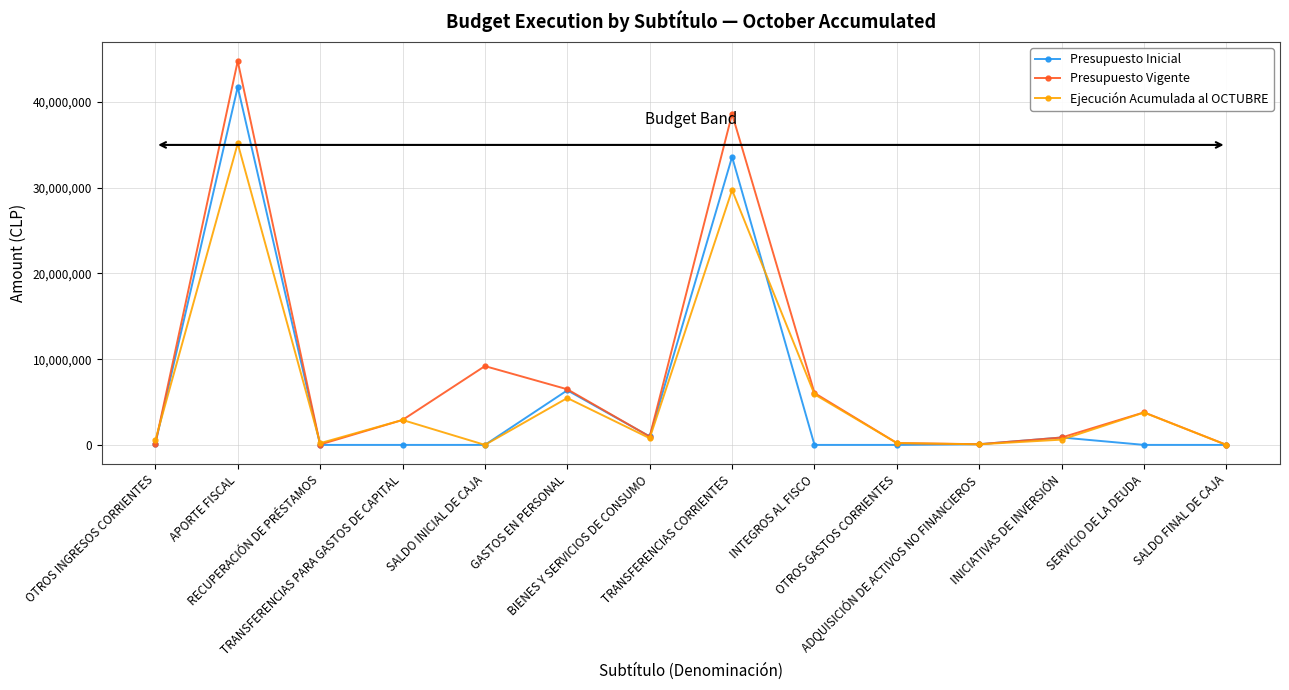

What is the difference between the highest and lowest values at TRANSFERENCIAS PARA GASTOS DE CAPITAL?

2909125